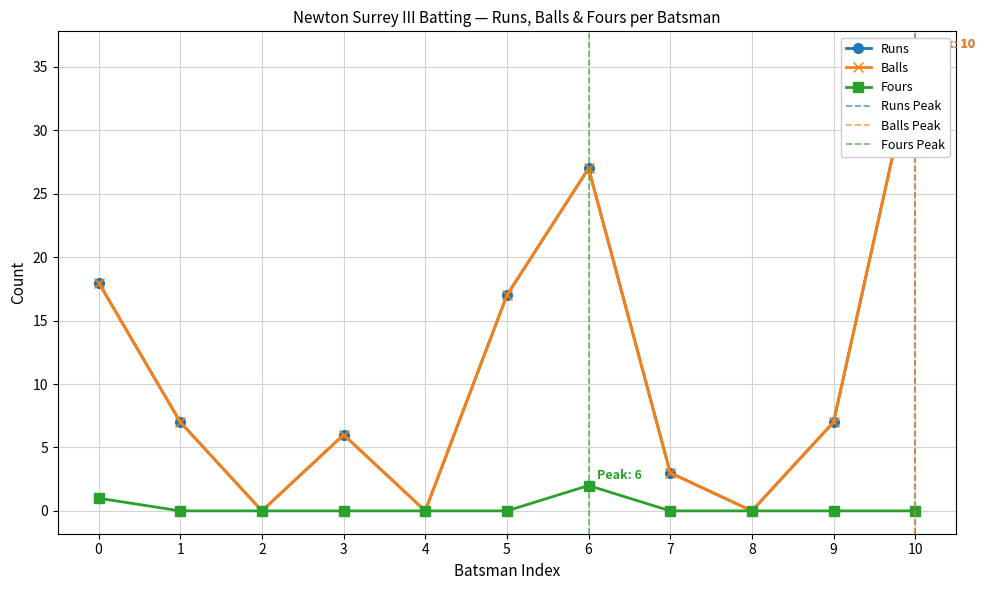

True or false: Runs and Fours cross at least once.

False